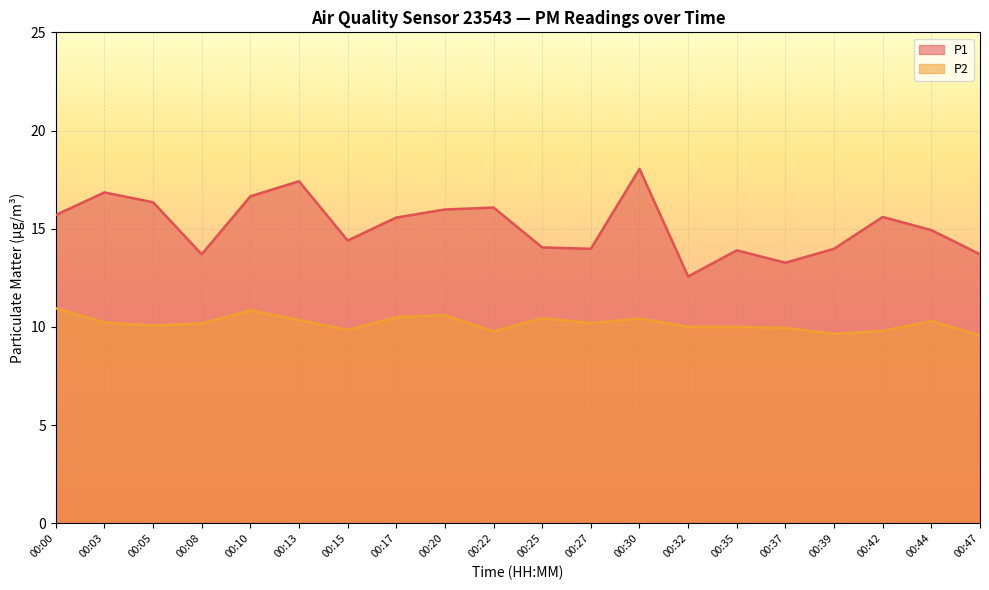

In P2, how many points are higher than both neighbors (excluding endpoints)?

5